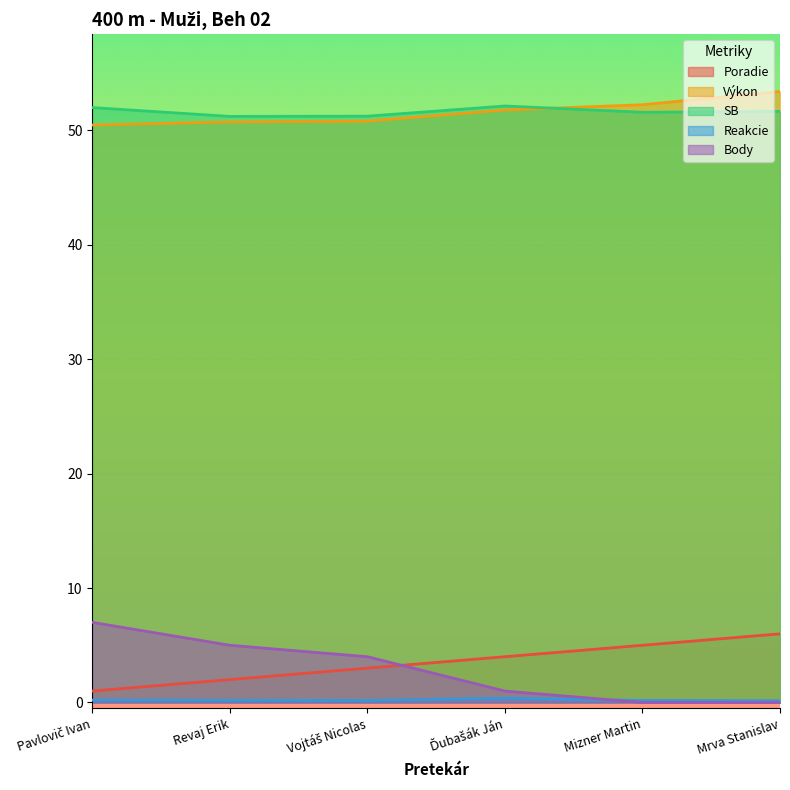

Which category has the highest value in the SB series?

Ďubašák Ján